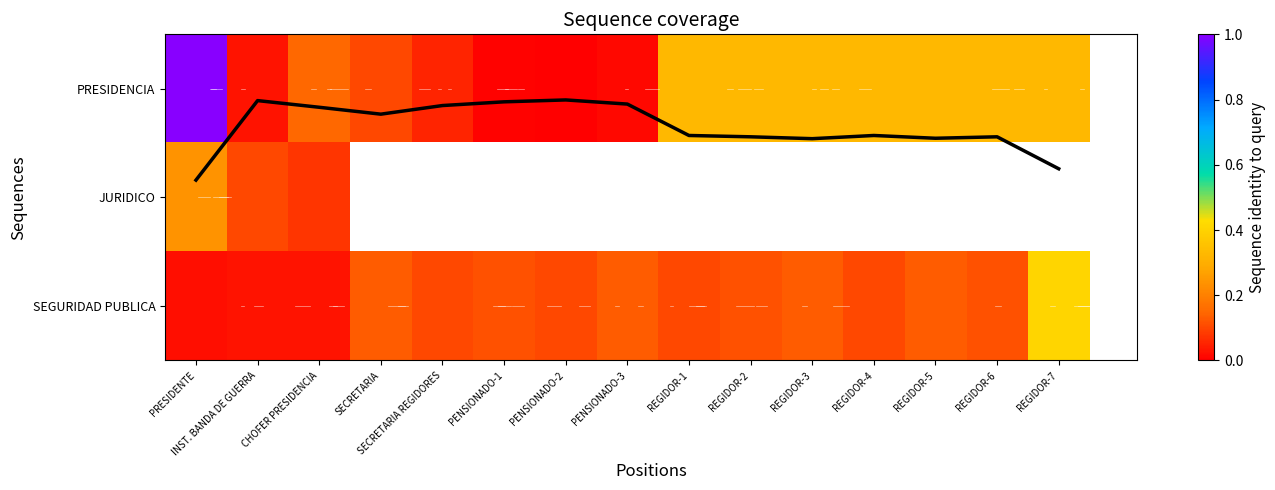

What is the difference between the maximum and minimum values in the SEGURIDAD PUBLICA series?

0.4